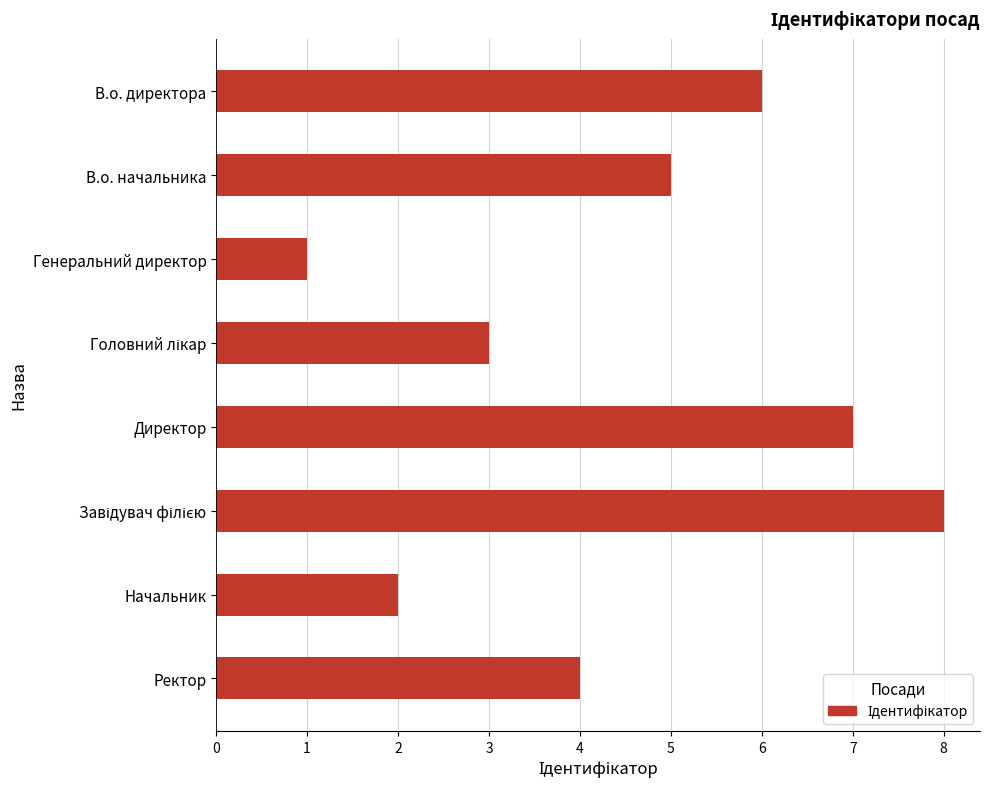

Which category has the lowest value across all series?

Генеральний директор